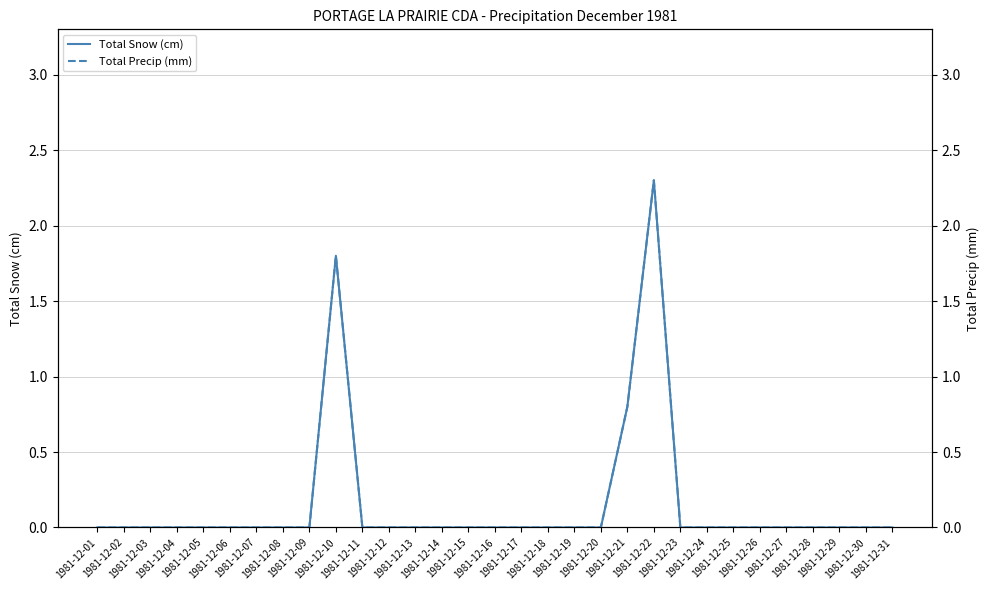

Is it true that Total Precip (mm) equals 0.0 at 1981-12-06?

True